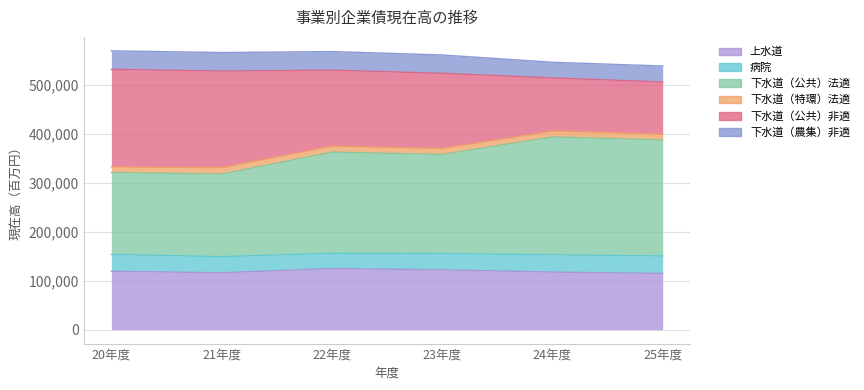

What is the label of the 5th point from the right?

21年度